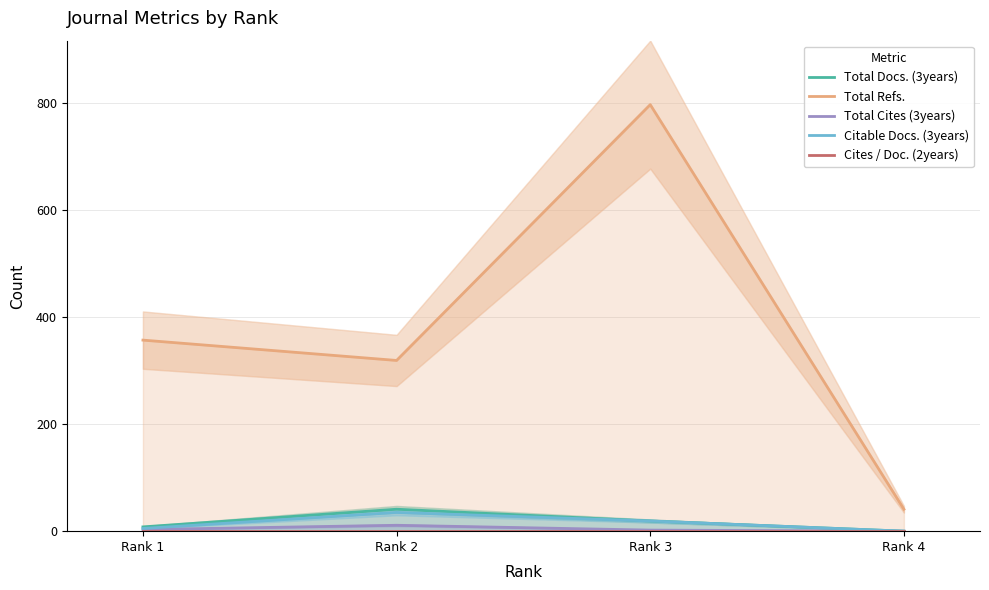

What is the greatest value displayed?

797